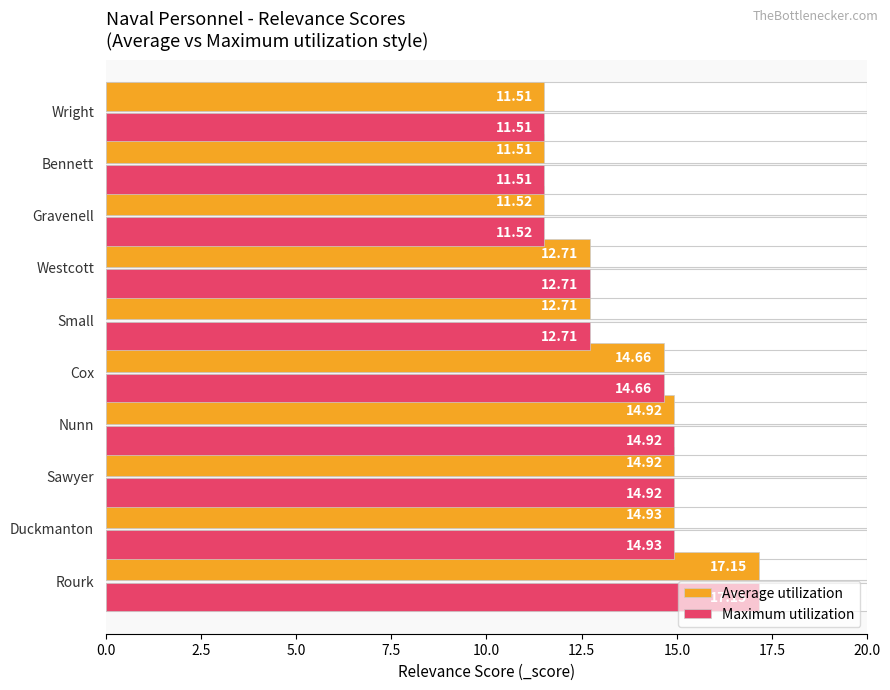

What position from the left is 10.0?

5